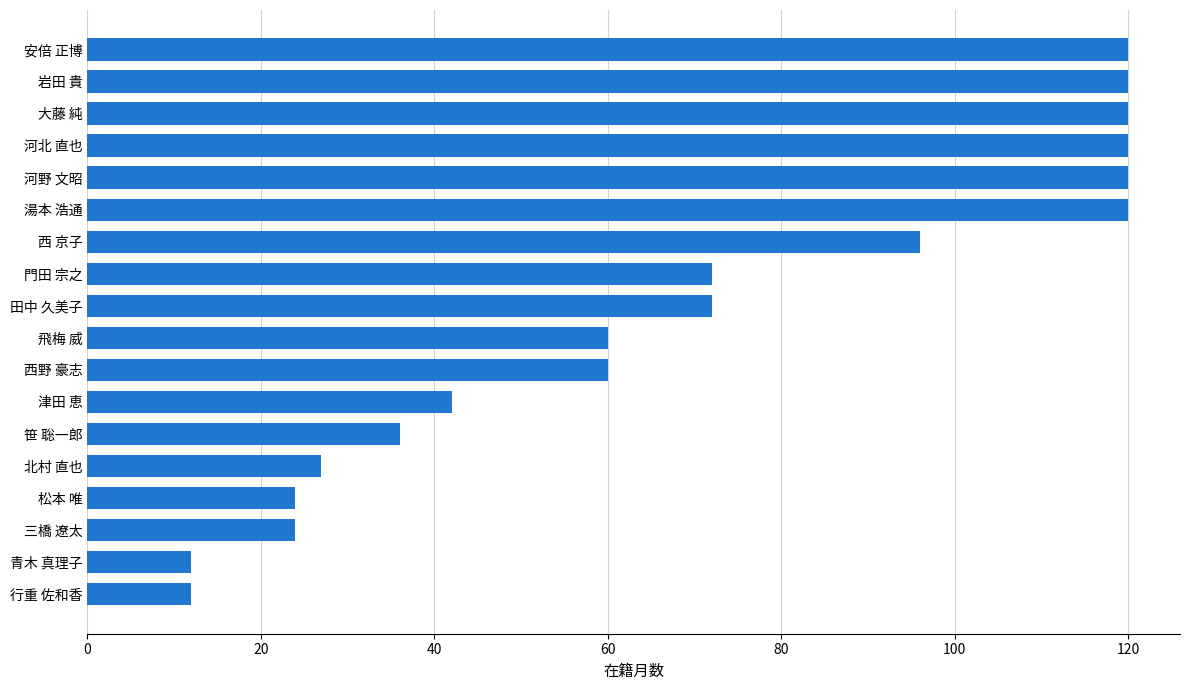

What is the approximate value at 笹 聡一郎?

36